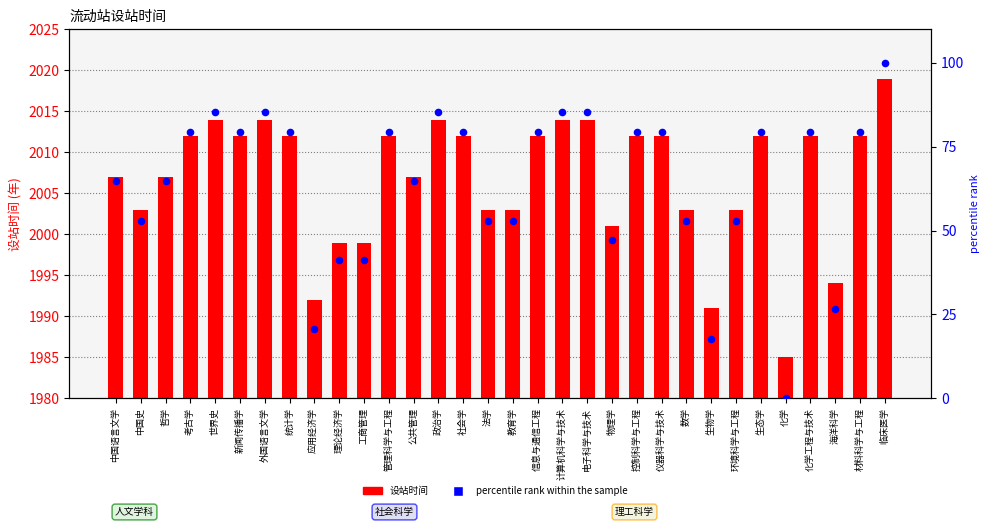

Which series has the largest Y range (max minus min)?

percentile rank within the sample